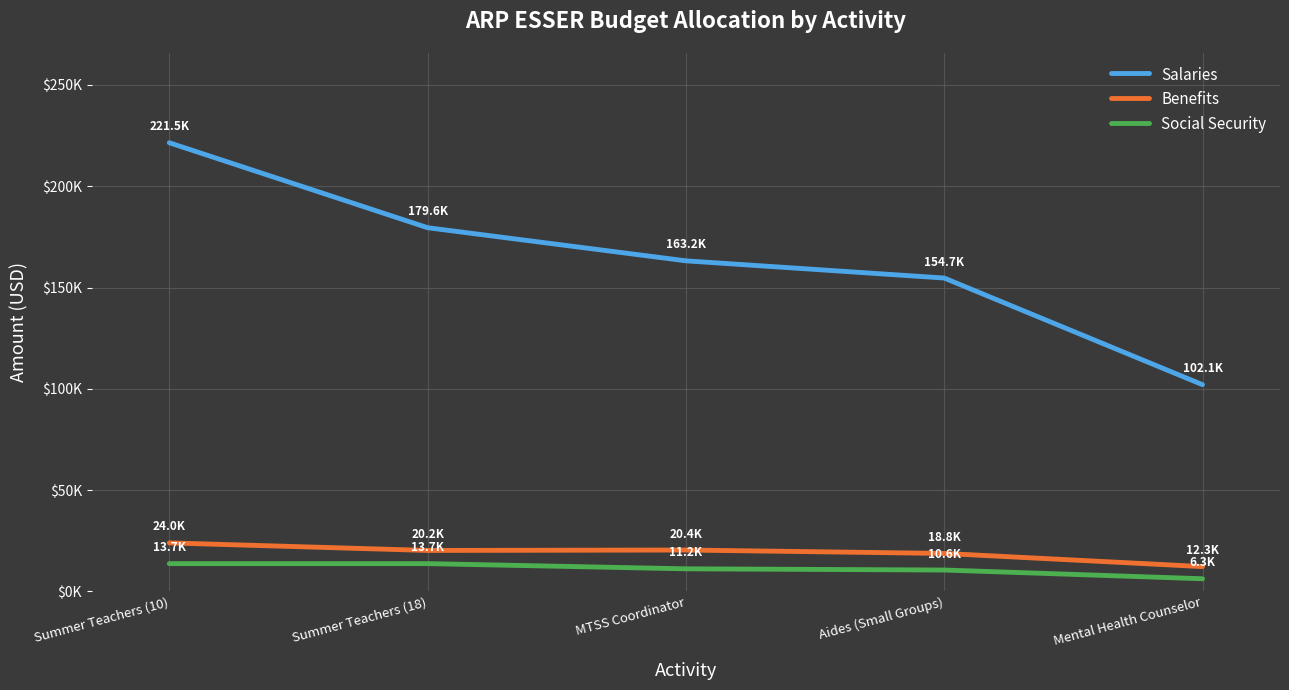

Where does the Salaries series first go above 163200?

Summer Teachers (10)